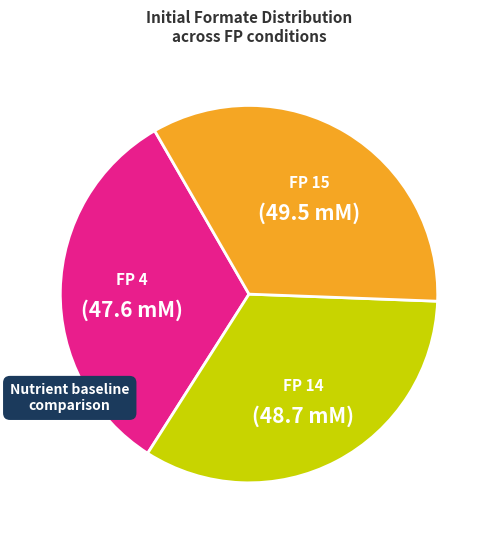

Is there any slice that represents more than half of the pie?

No